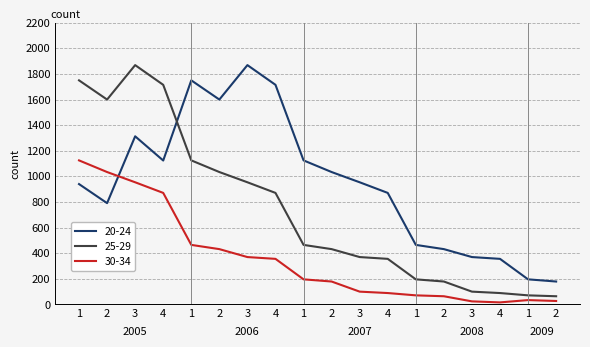

List the series in order of their peak value, lowest first.

30-34, 20-24, 25-29